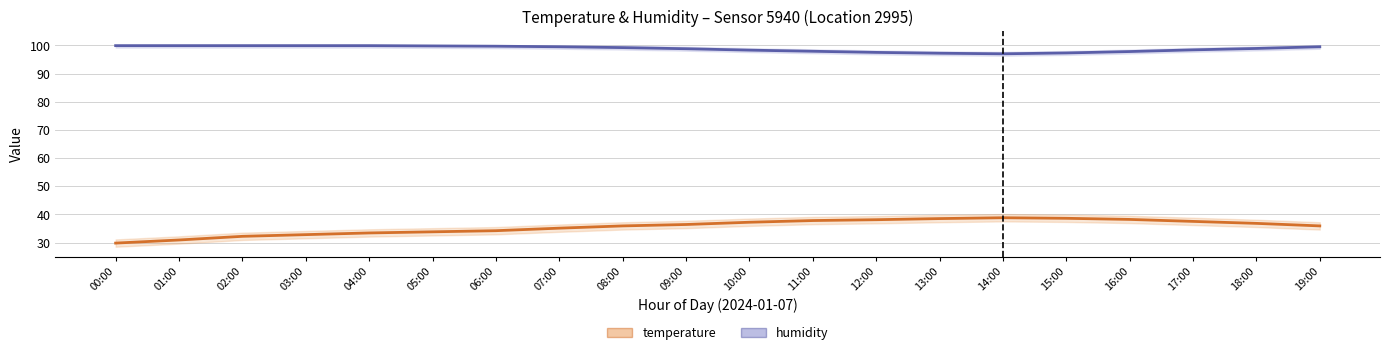

What is the difference between the humidity values at 18:00 and 13:00?

1.7